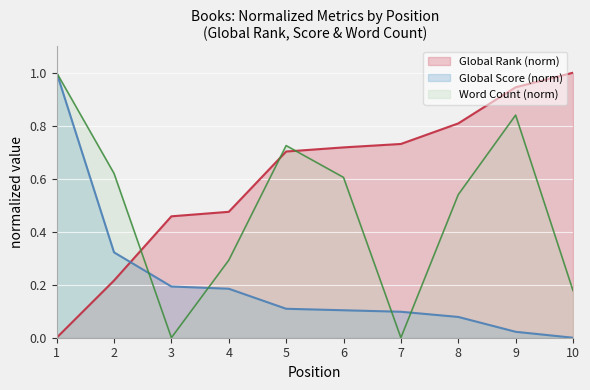

How many values in Word Count are above zero?

8